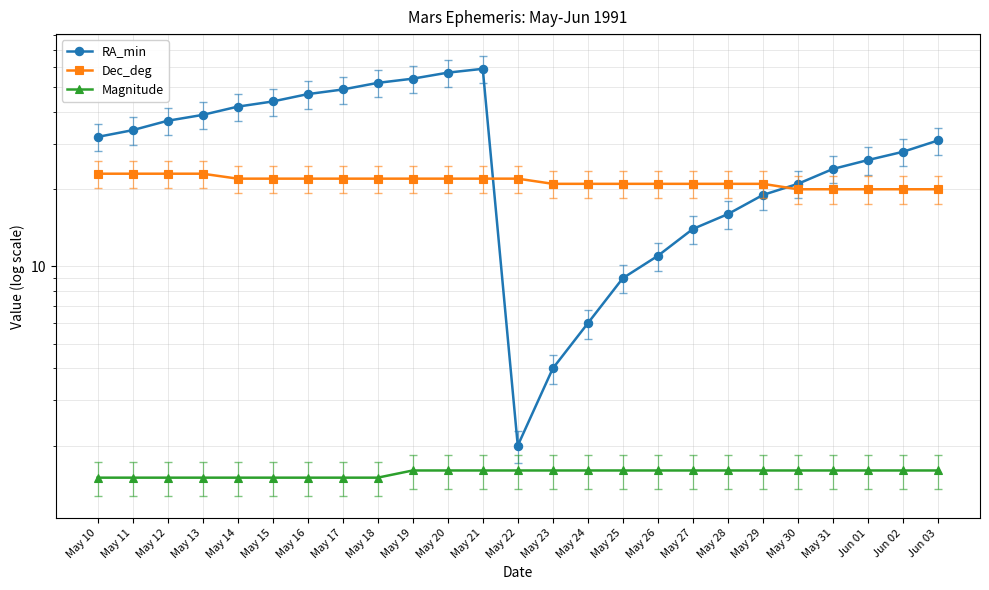

Which label corresponds to the largest value in the chart?

May 21